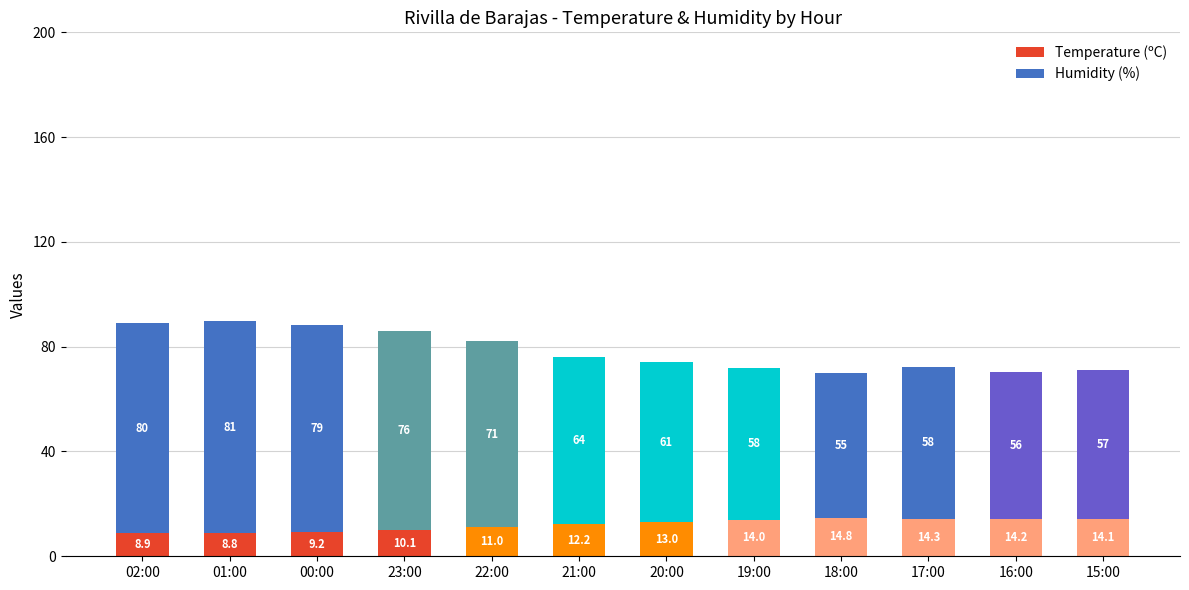

What is the maximum value for Temperature (ºC)?

14.8